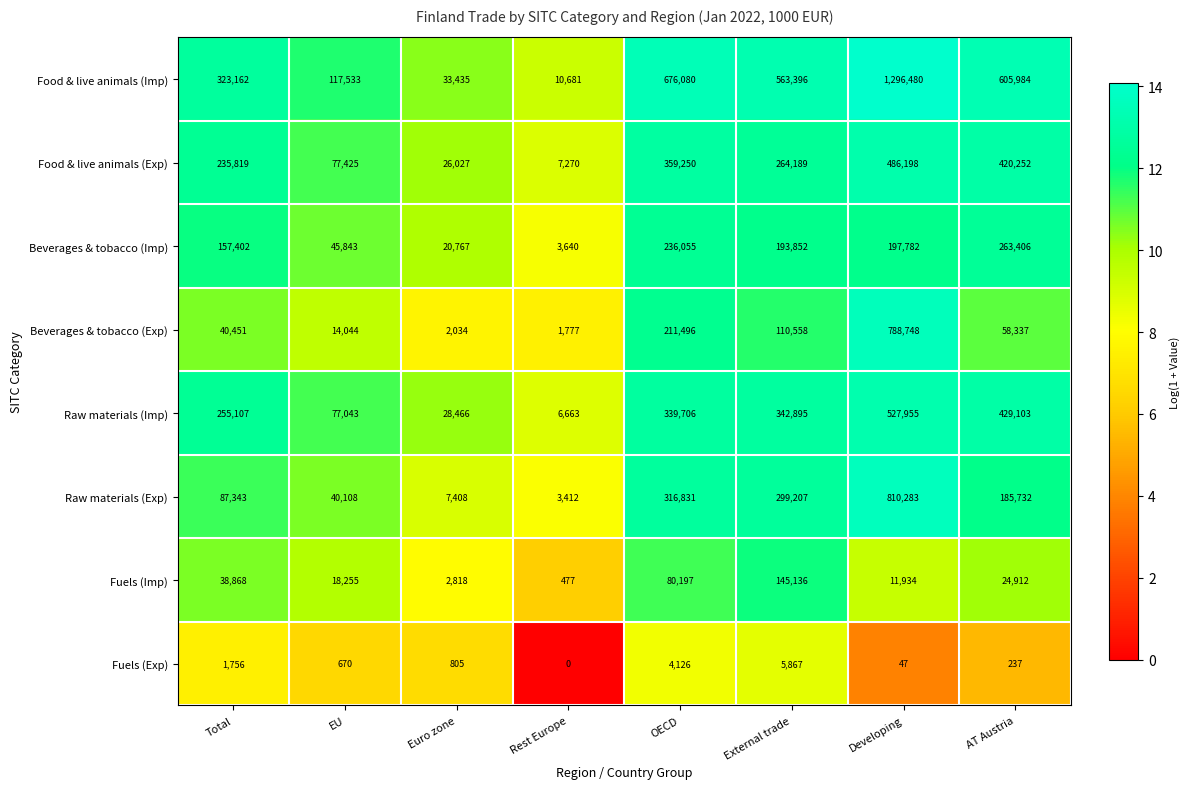

List the series in order of their peak value, lowest first.

Fuels (Exp), Fuels (Imp), Beverages & tobacco (Imp), Food & live animals (Exp), Raw materials (Imp), Beverages & tobacco (Exp), Raw materials (Exp), Food & live animals (Imp)